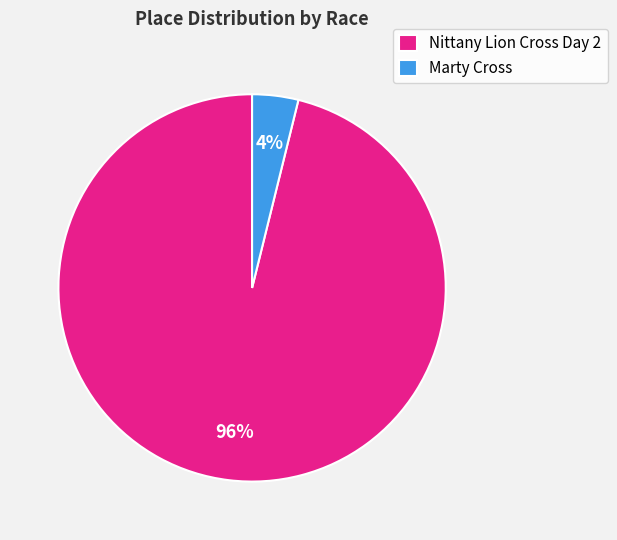

Count the number of slices in the pie.

2